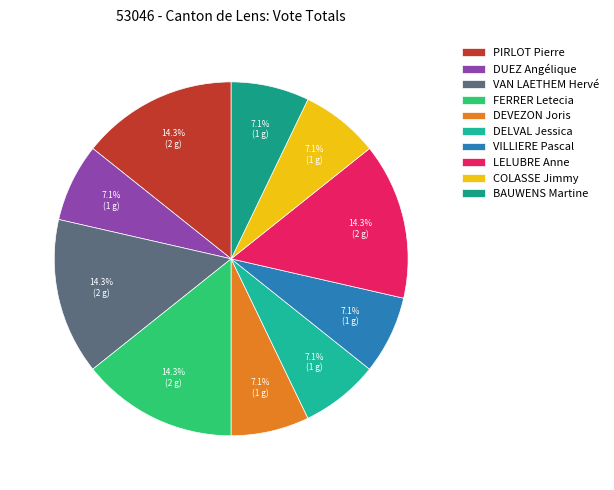

To the nearest percent, what portion does DELVAL Jessica represent?

7%